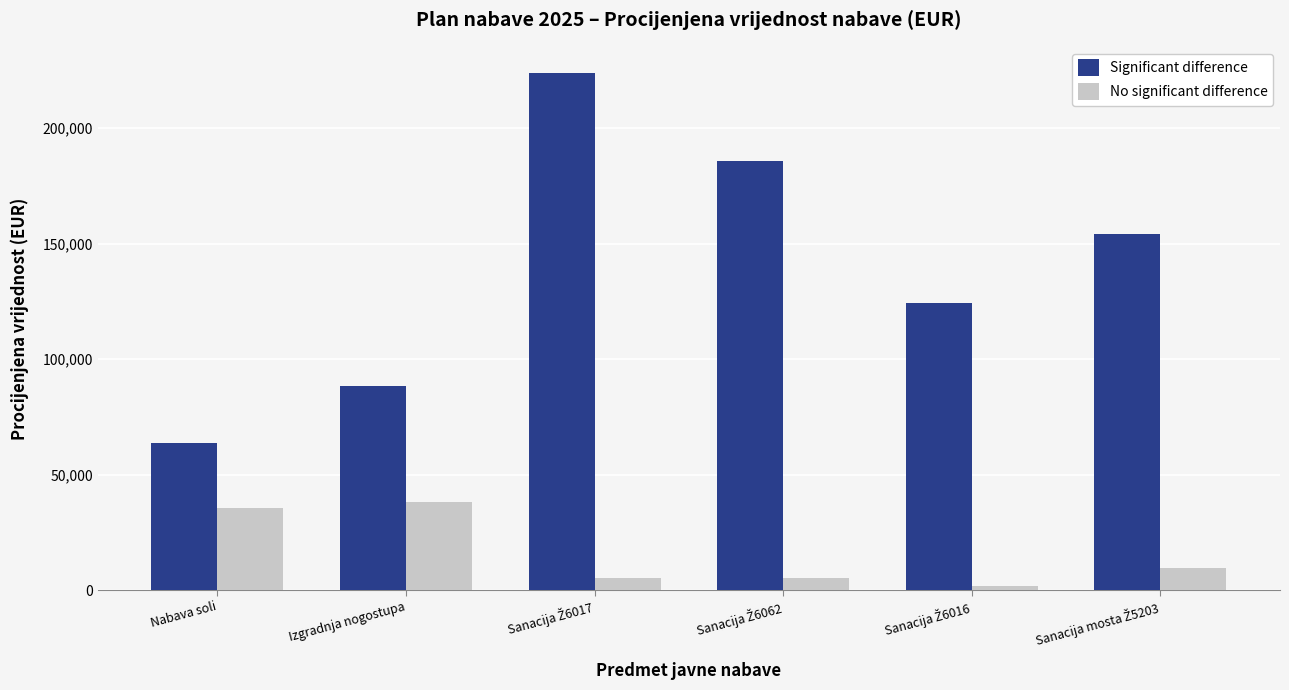

Reading left to right, extract all data points from this chart.

Significant difference: 63706.9	88497.8	224000.0	185770.2	124405.0	153987.3
No significant difference: 35300.8	37894.6	5000.0	5000.0	1800.0	9500.0